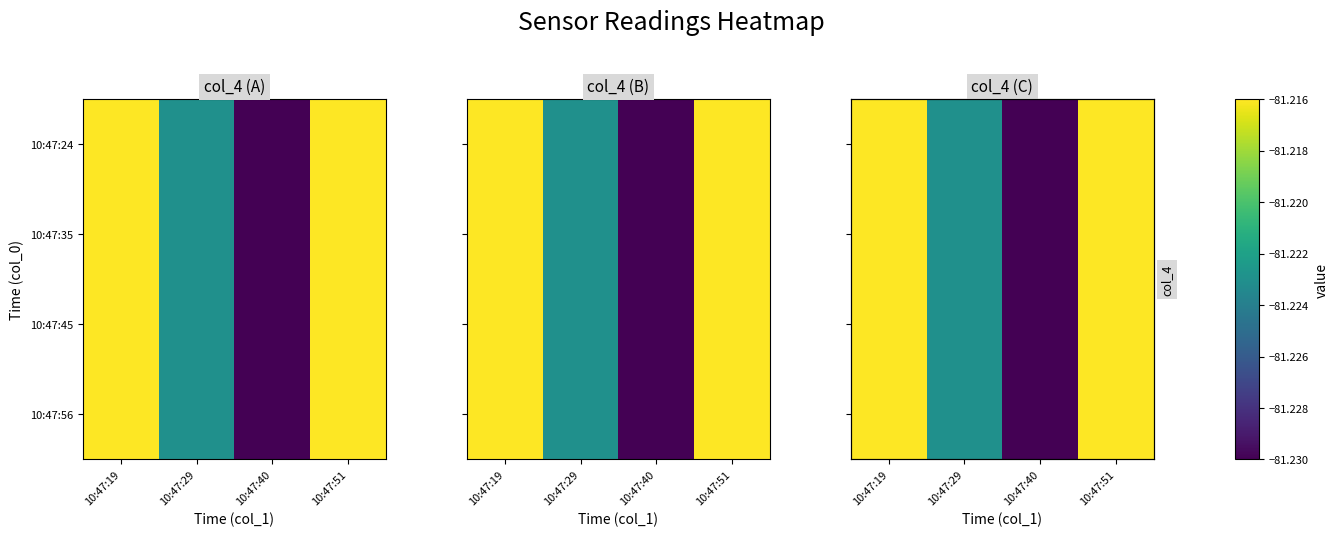

What is the greatest value displayed?

-81.2